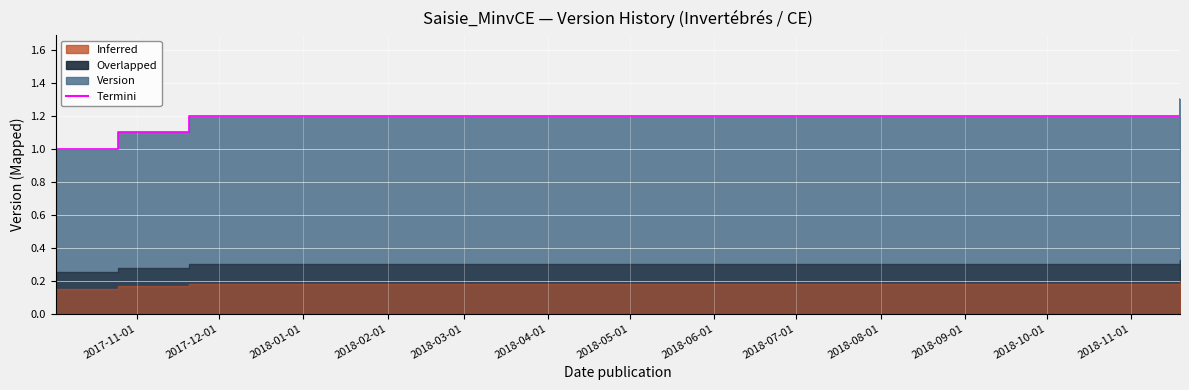

What is the sum of the values at 2018-11-19 and 2017-10-25?

2.4